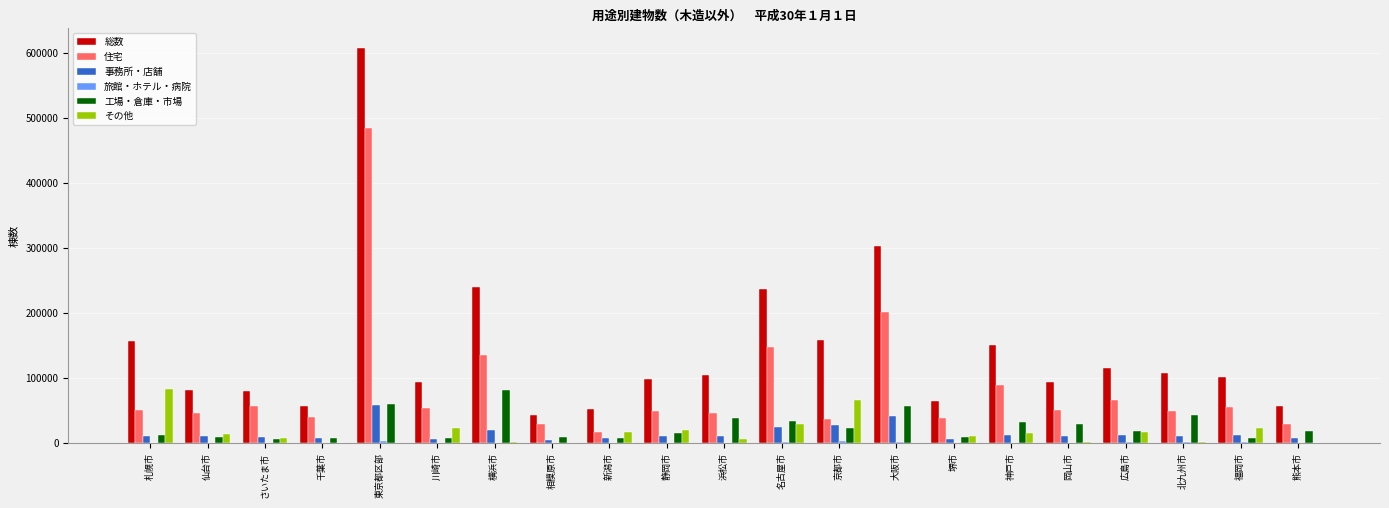

What is the greatest value displayed?

607549